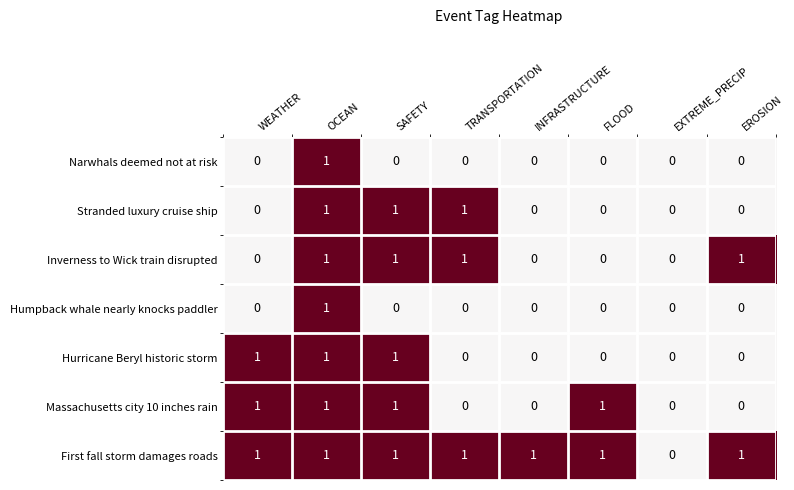

At which category is the sum across all series the highest?

OCEAN